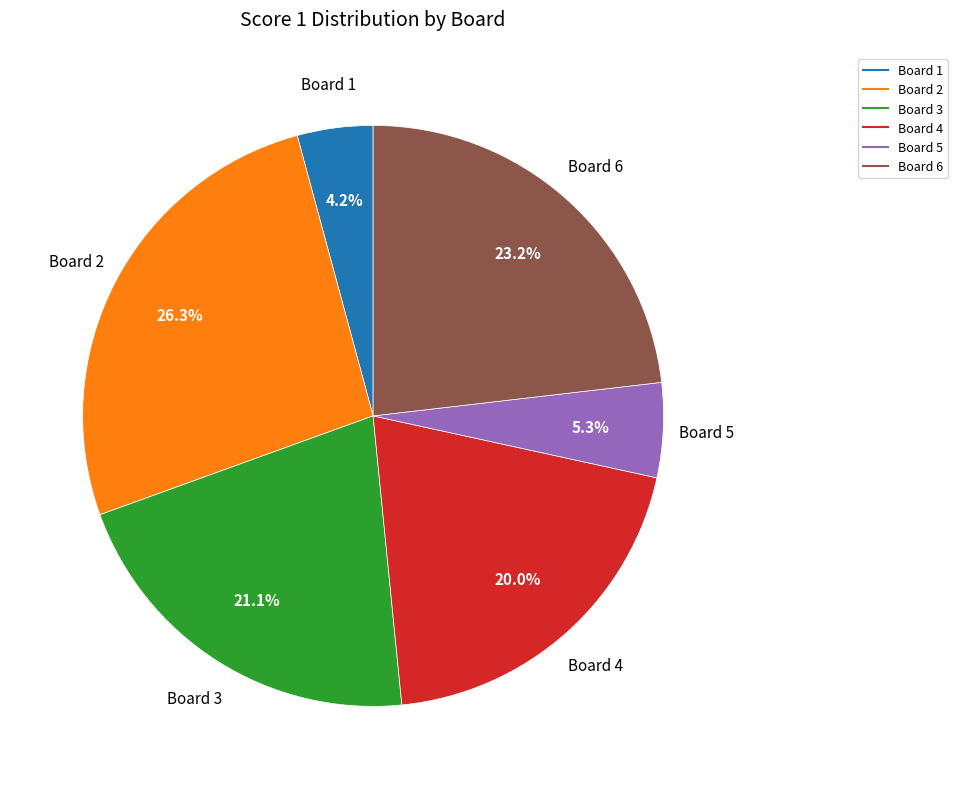

What portion of the pie excludes Board 3?

78.9%